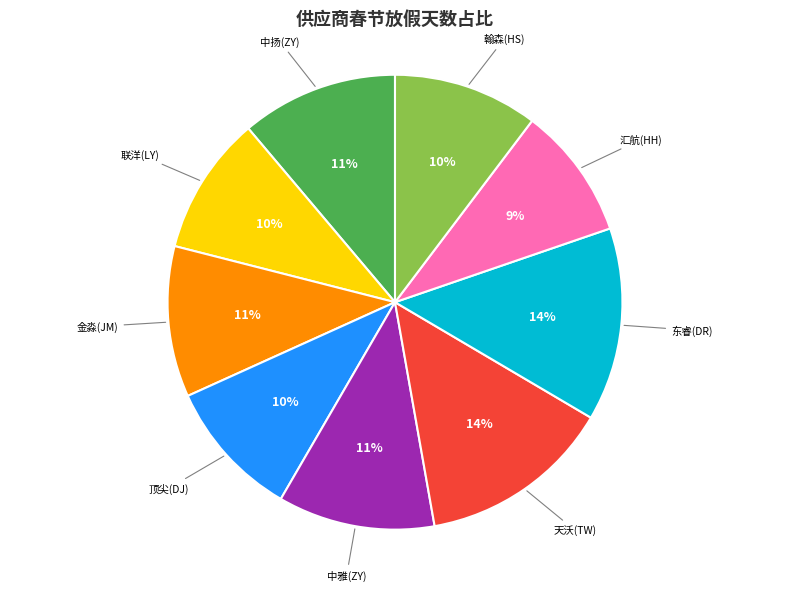

Does any single category account for the majority?

No